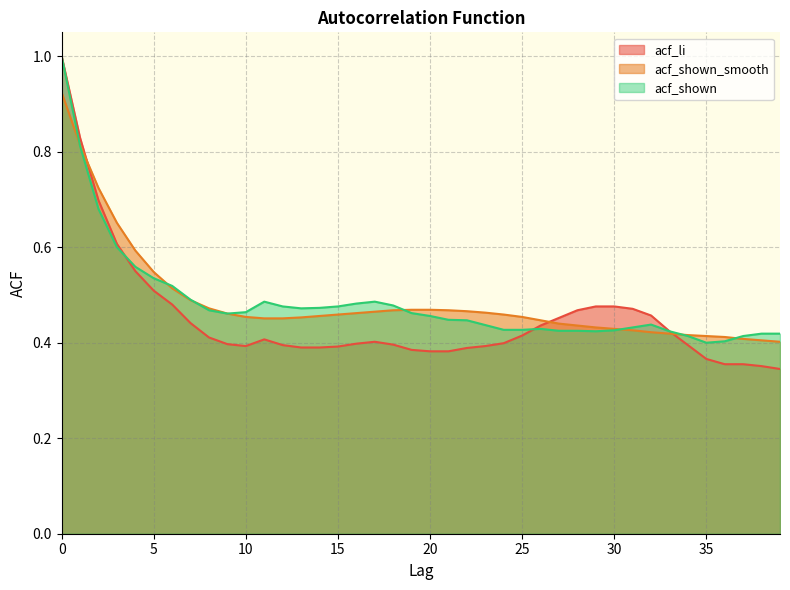

What is the difference between the maximum and second lowest values in the acf_shown_smooth series?

0.5